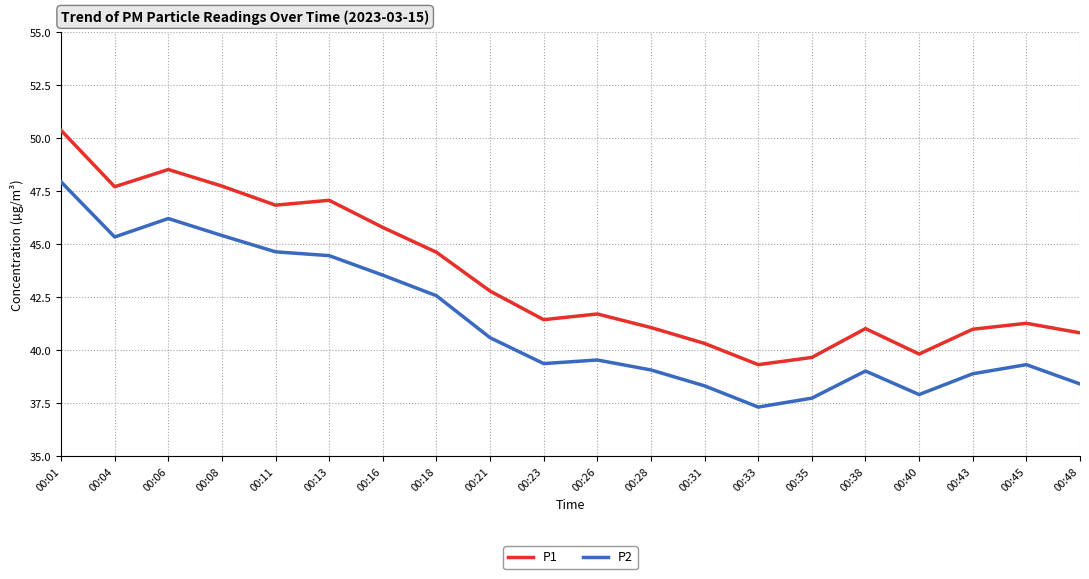

What is the difference between the highest and lowest values at 00:31?

2.0